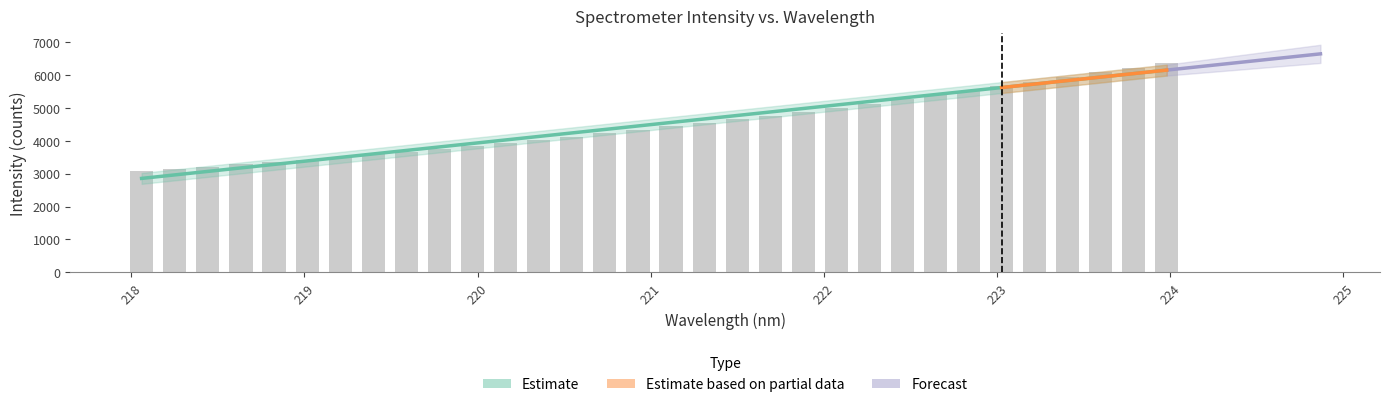

Which category has the lowest value across all series?

218